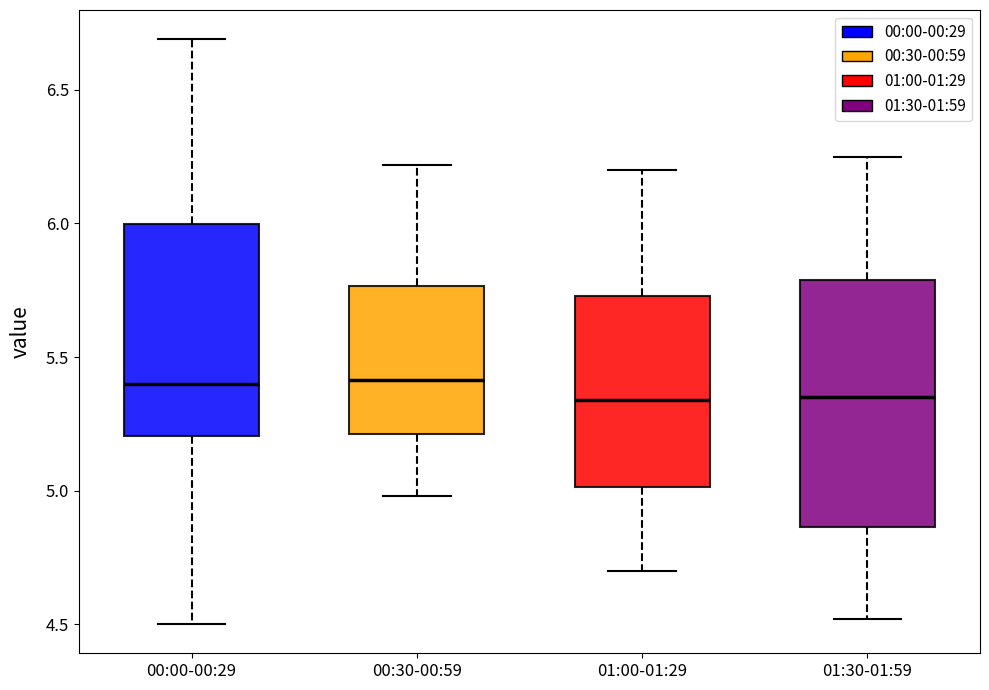

Where does the upper whisker of the box for 01:00-01:29 end on the y-axis? The values are not printed on the chart, so give them approximately, as read against the axis.

6.20